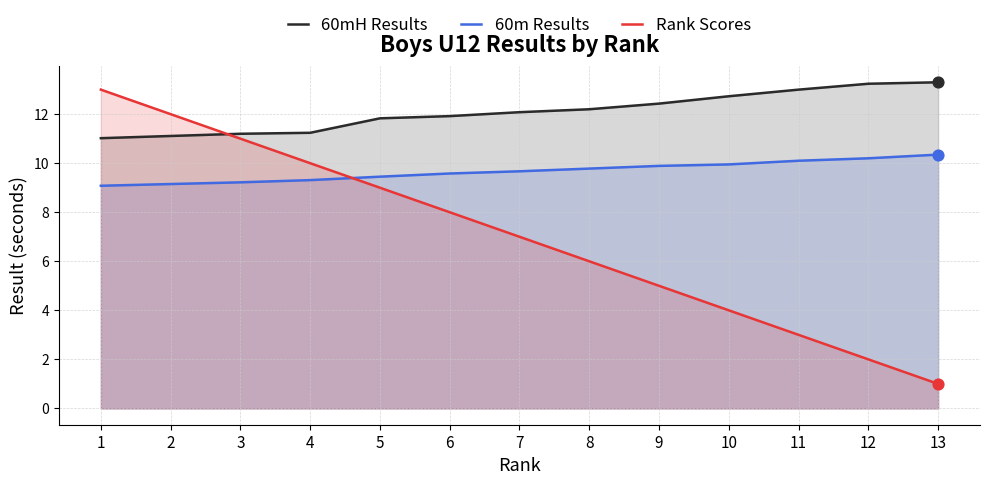

What is the total value across all series at 10?

26.7